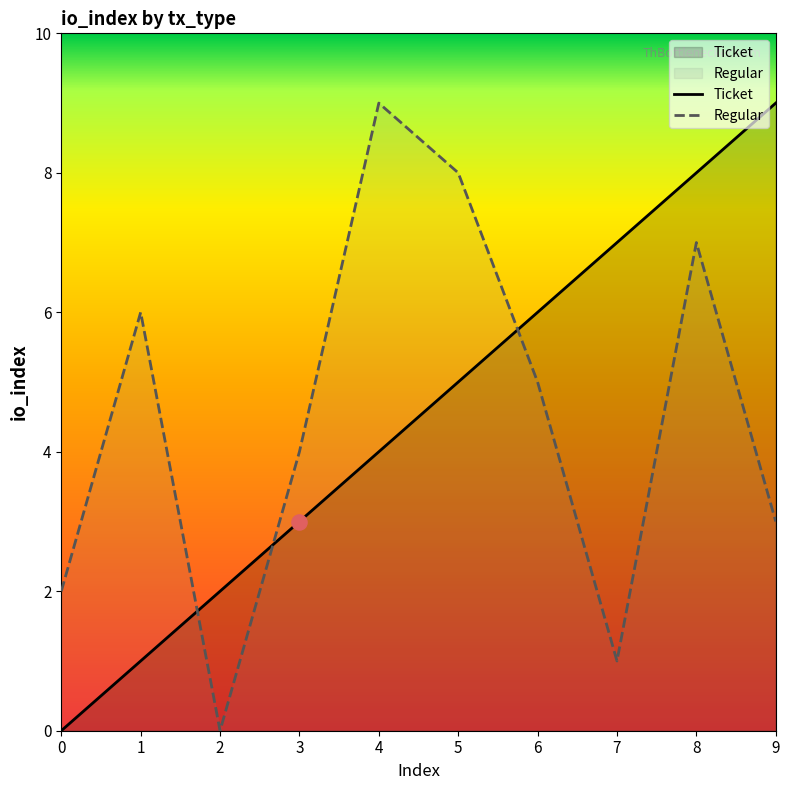

Which series has the widest spread of Y values?

Ticket